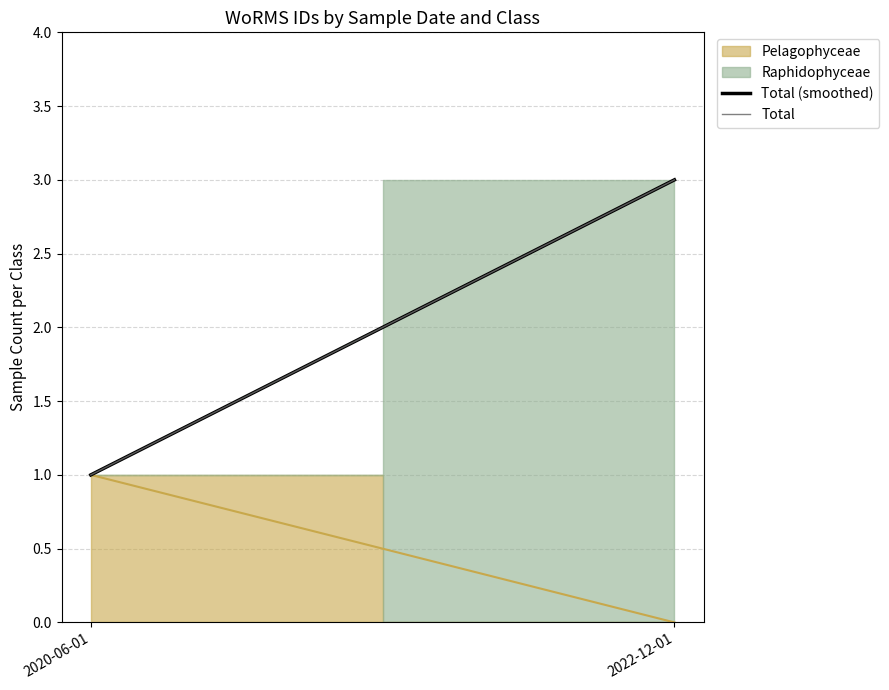

What is the difference between the Total (smoothed) values at 2020-06-01 and 2022-12-01?

2